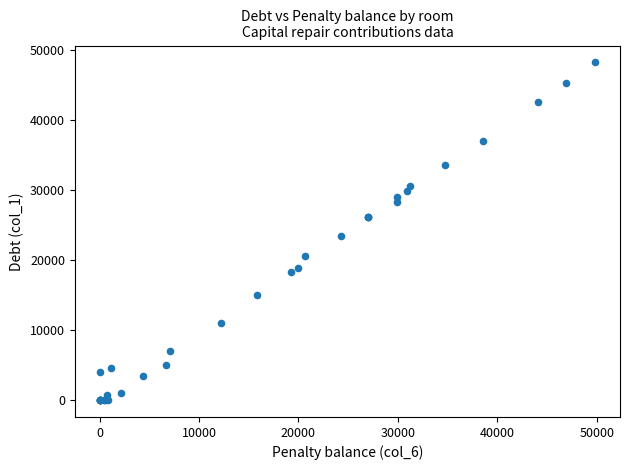

What Y value in the scatter plot is closest to 24135?

23387.6